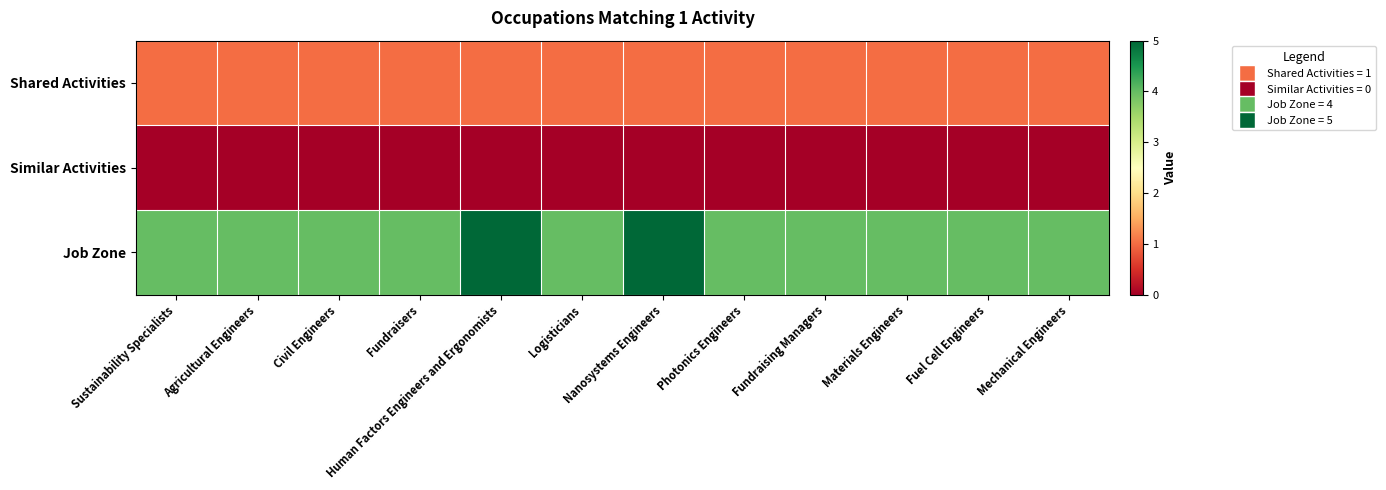

Between Logisticians and Fundraising Managers, which is larger?

Logisticians